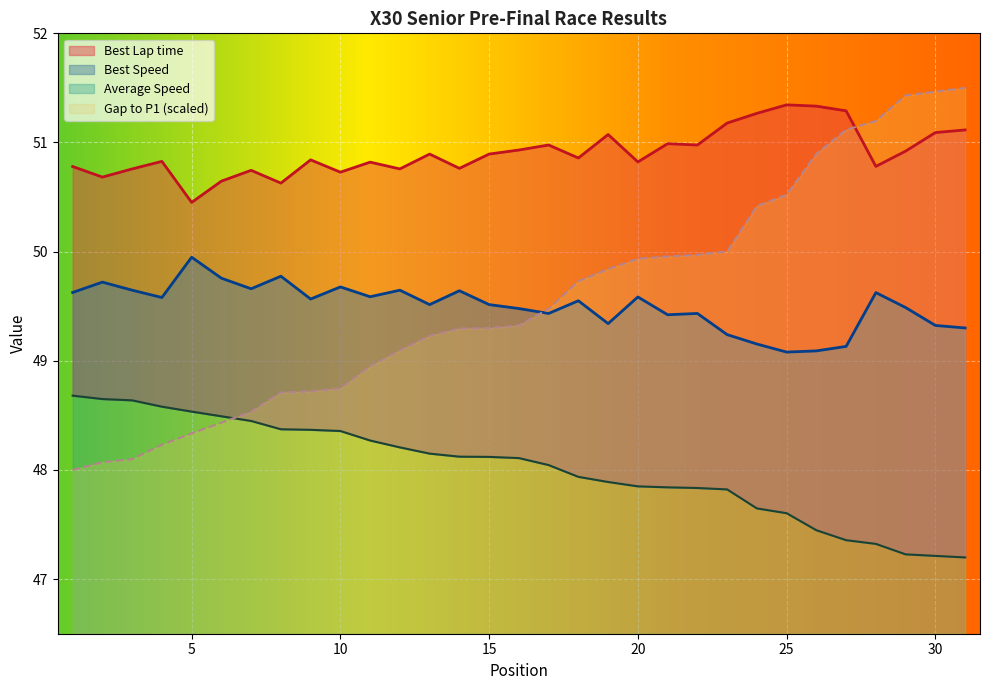

What is the value of the Average Speed point at the 30th from the left?

47.2